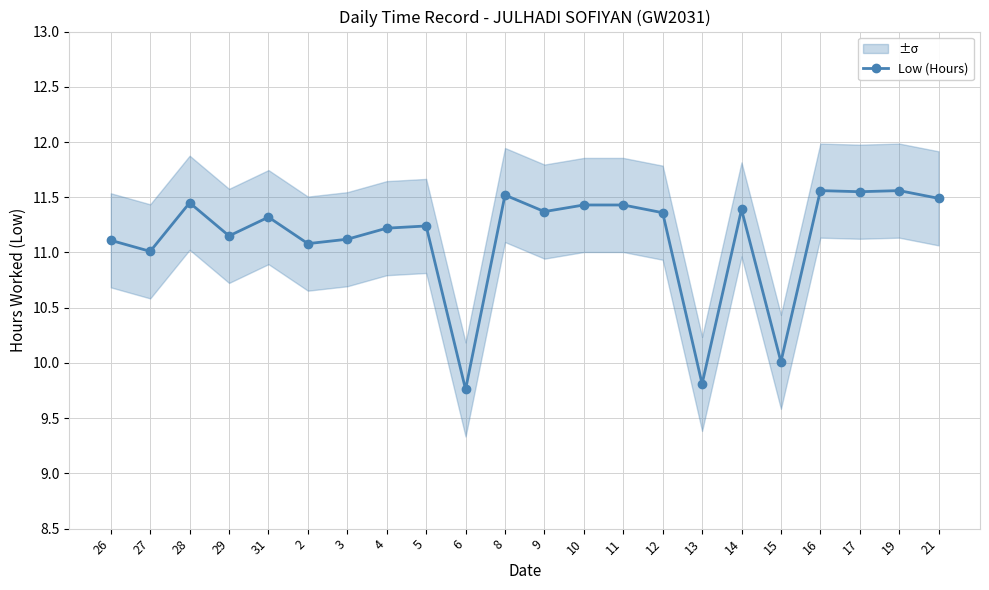

Reading left to right, list all the values displayed in this chart.

11.1	11.0	11.4	11.2	11.3	11.1	11.1	11.2	11.2	9.8	11.5	11.4	11.4	11.4	11.4	9.8	11.4	10.0	11.6	11.6	11.6	11.5